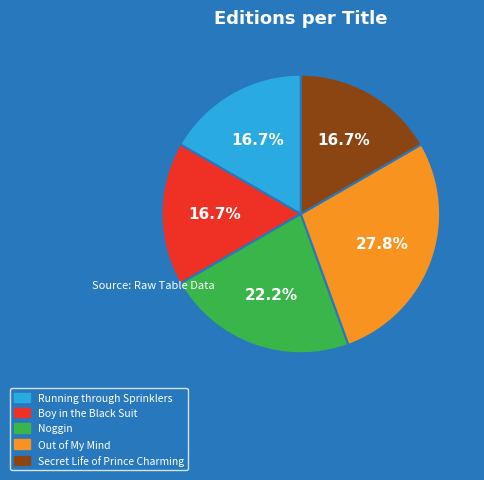

Which category has the biggest portion of the pie?

Out of My Mind